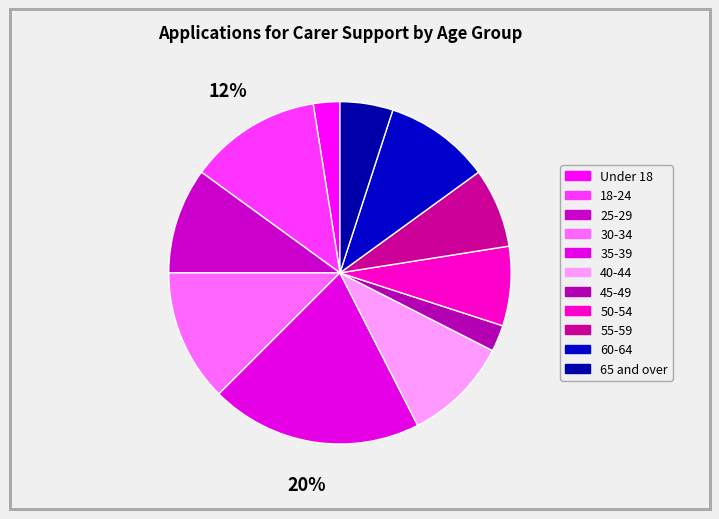

What is the smallest slice in the pie chart?

Under 18